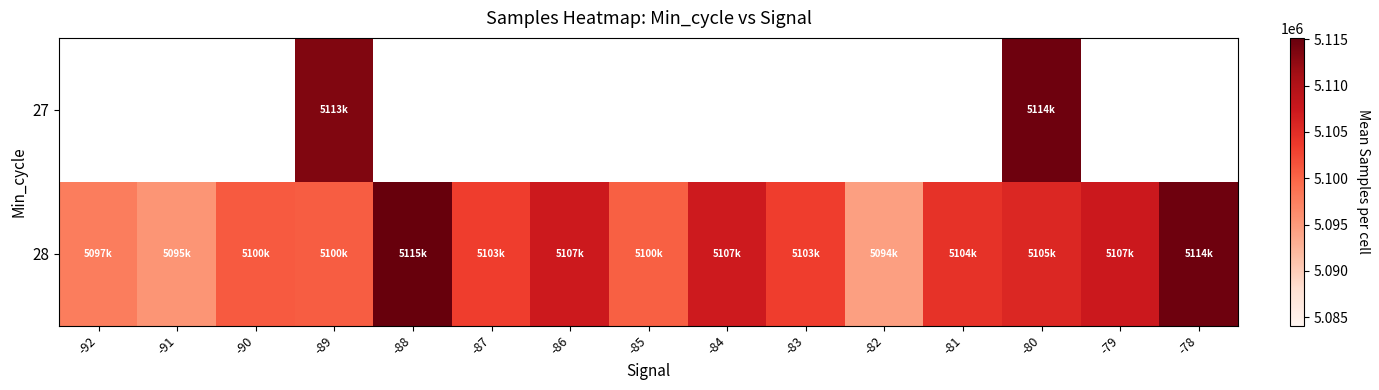

Rank the series by their maximum value, from highest to lowest.

27, 28